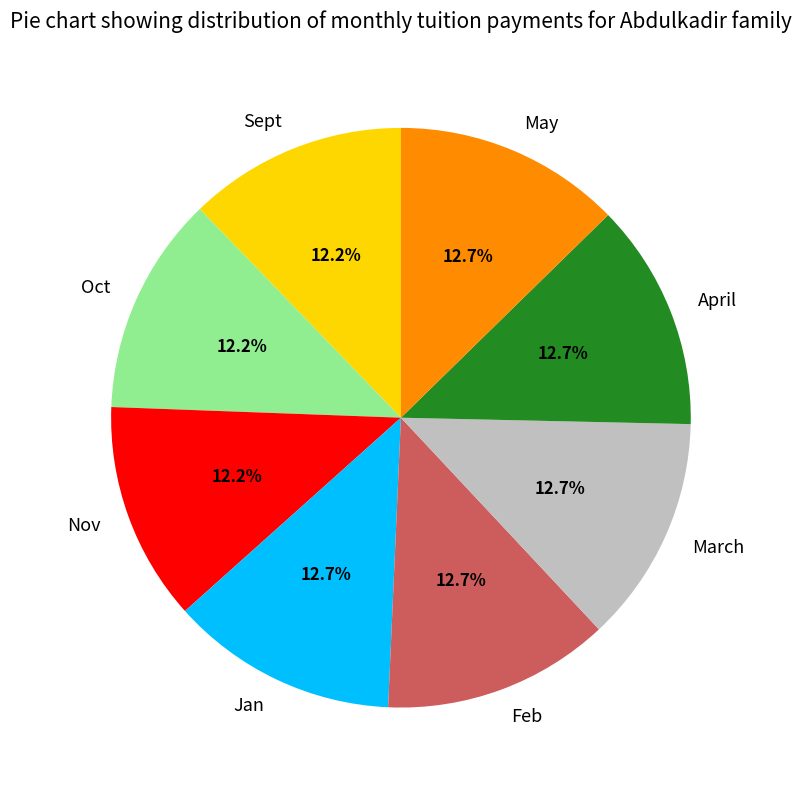

Does April account for over 50% of the chart?

No